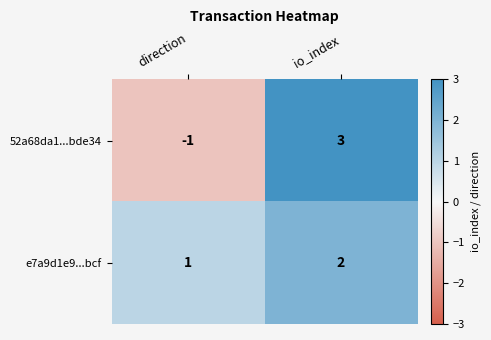

What is the sum of all e7a9d1e9...bcf values?

3